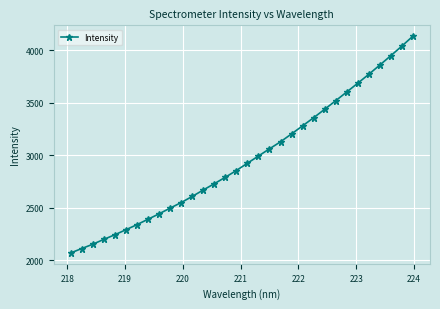

What is the minimum value shown in the chart?

2069.9